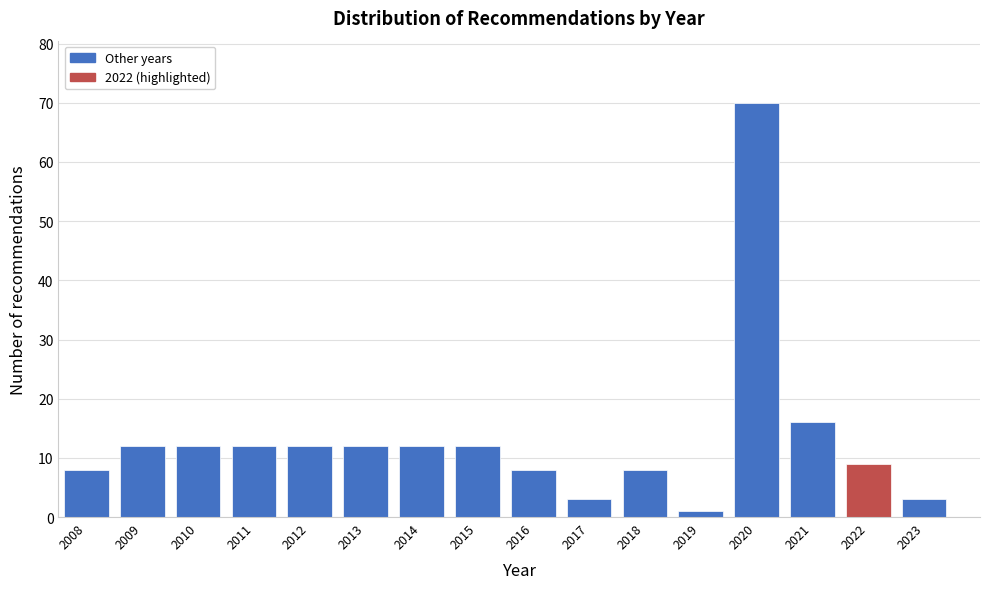

Reading left to right, extract all data points from this chart.

8	12	12	12	12	12	12	12	8	3	8	1	70	16	9	3